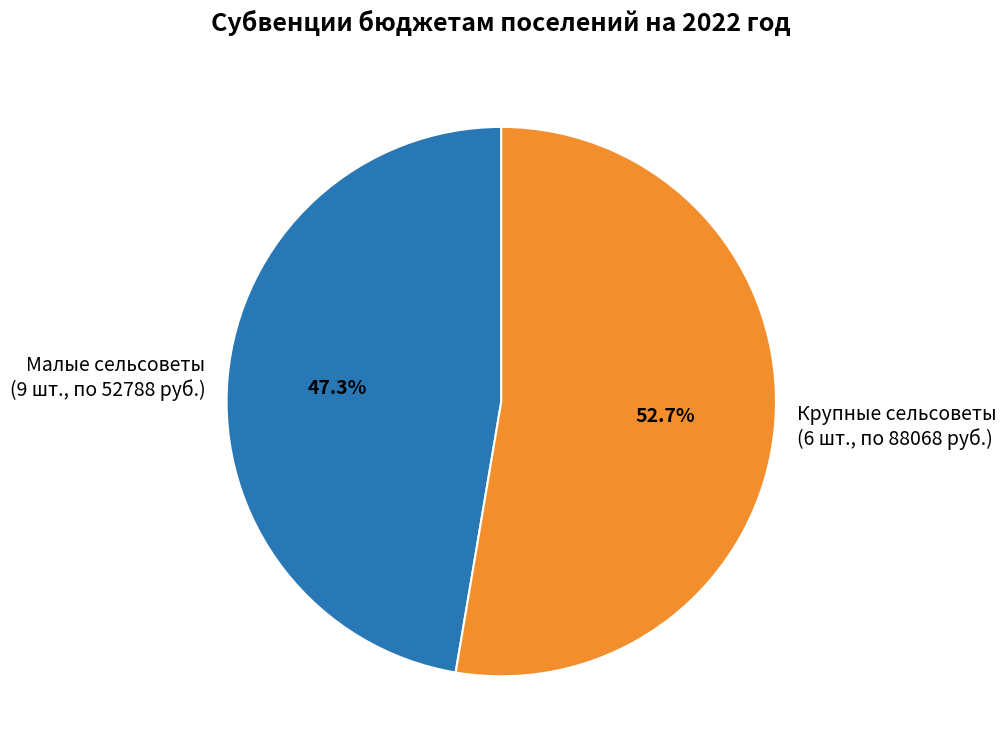

What percentage do Крупные сельсоветы (6 шт., по 88068 руб.) and Малые сельсоветы (9 шт., по 52788 руб.) together represent?

100.0%